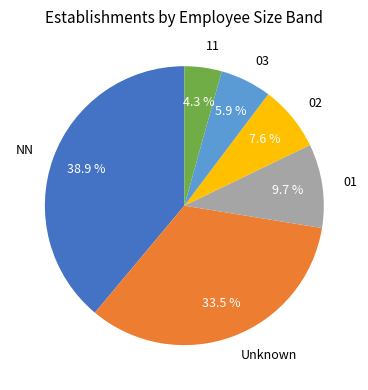

Which has a higher value, 02 or Unknown?

Unknown